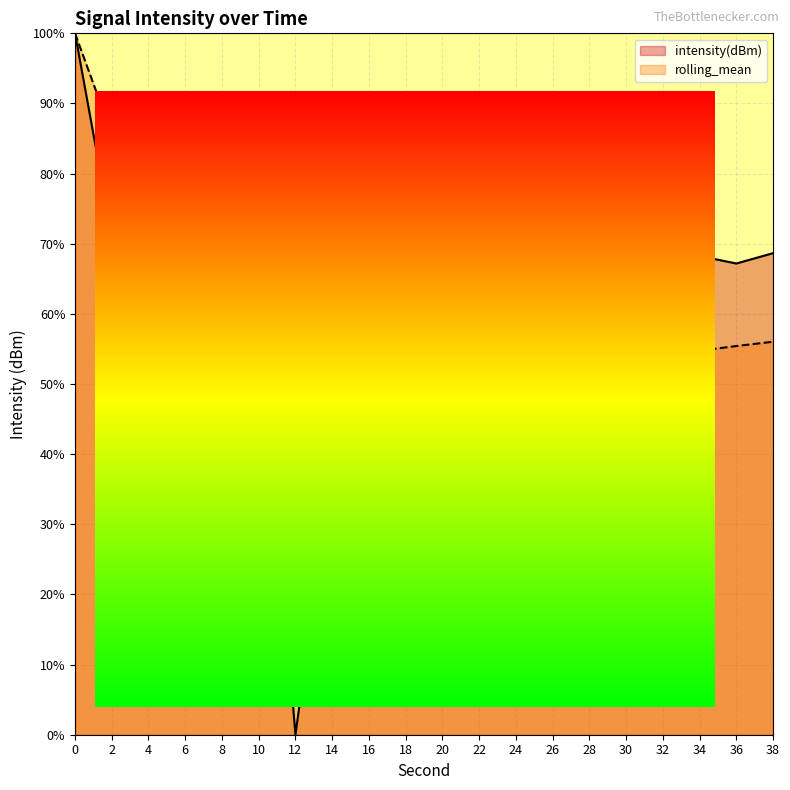

Where is the first local maximum for rolling_mean?

18